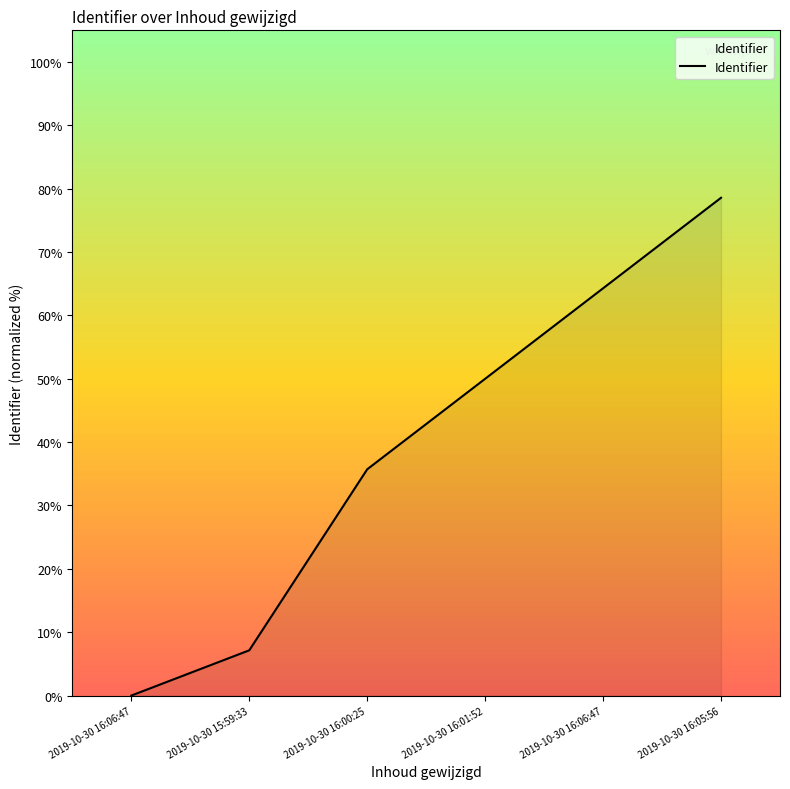

Does the chart display data point markers on the line(s)?

No